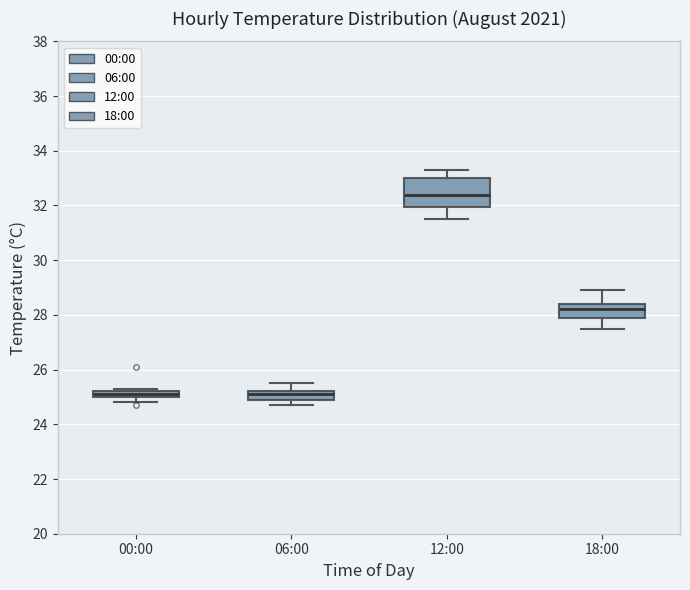

Comparing the boxes themselves (not the whiskers), which one is the tallest?

12:00